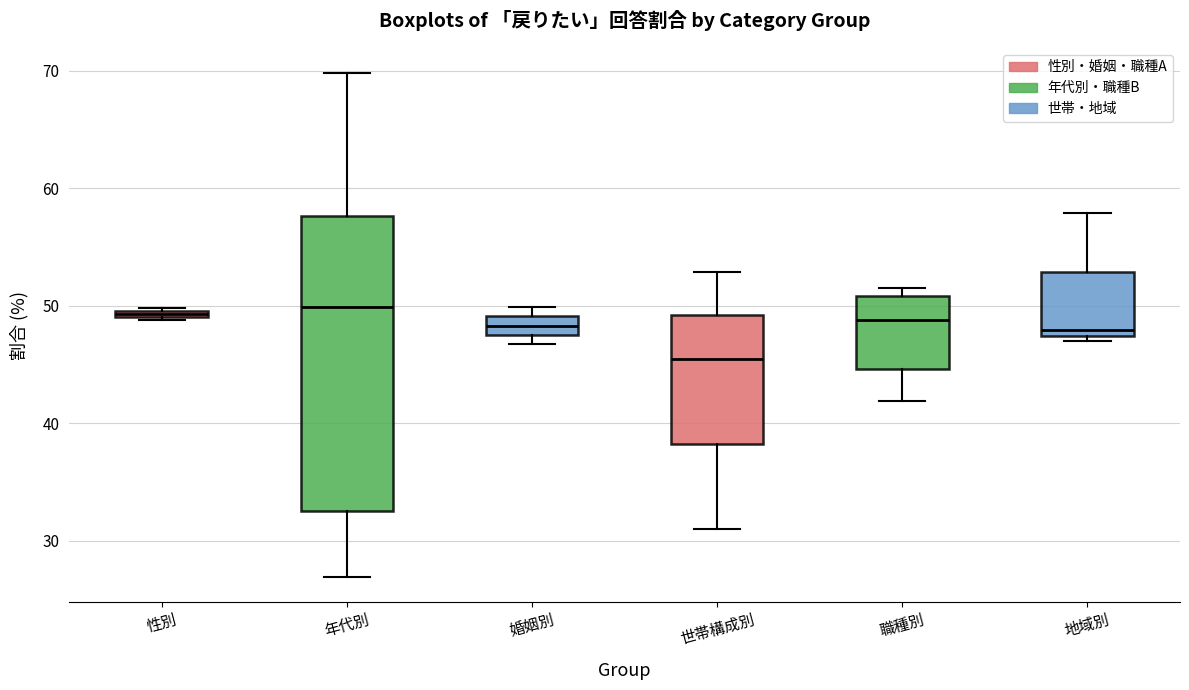

Where is the upper edge of the box for 婚姻別 on the y-axis? The values are not printed on the chart, so give them approximately, as read against the axis.

49